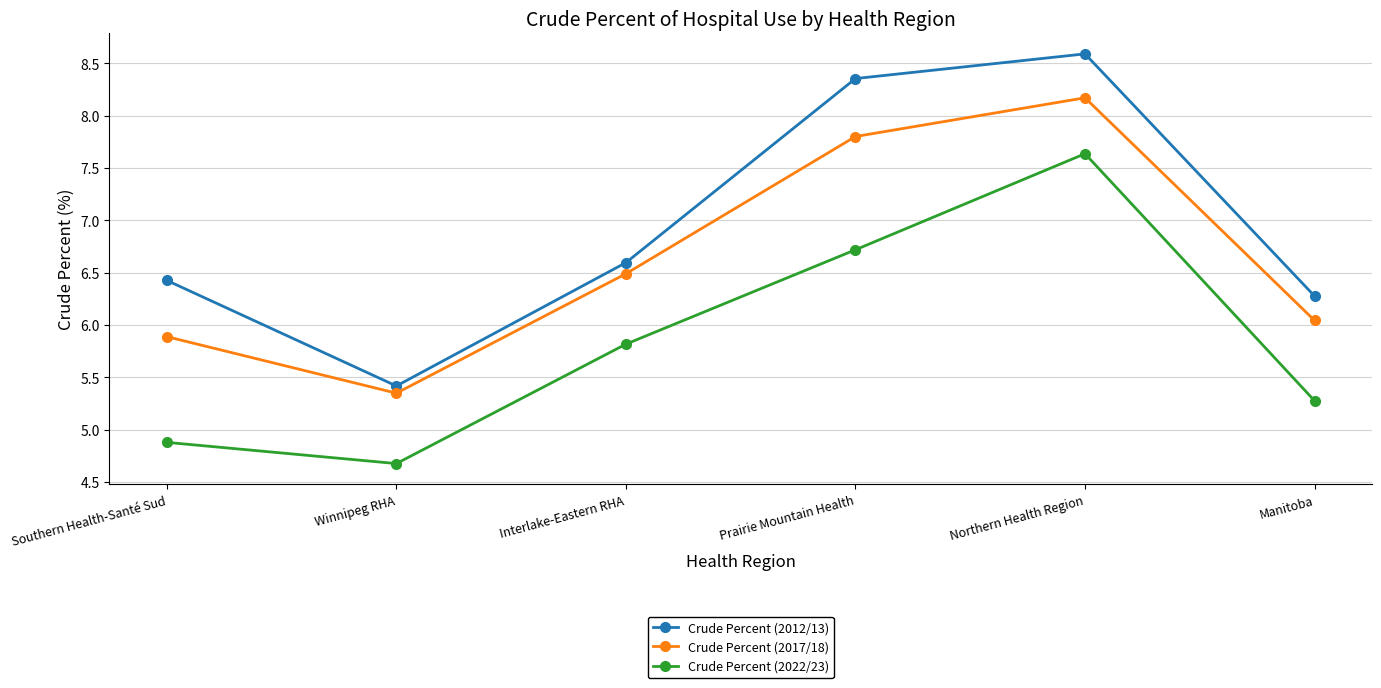

List the series in order of their peak value, lowest first.

Crude Percent (2022/23), Crude Percent (2017/18), Crude Percent (2012/13)